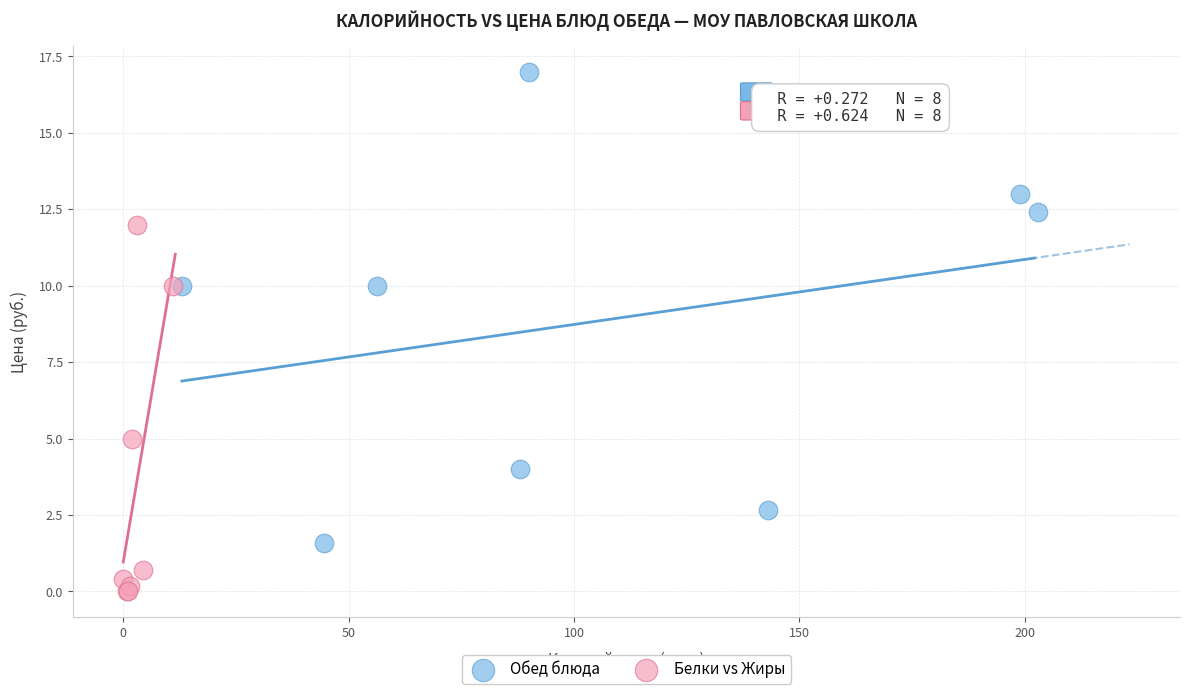

Which series contains the lowest Y value?

Белки vs Жиры